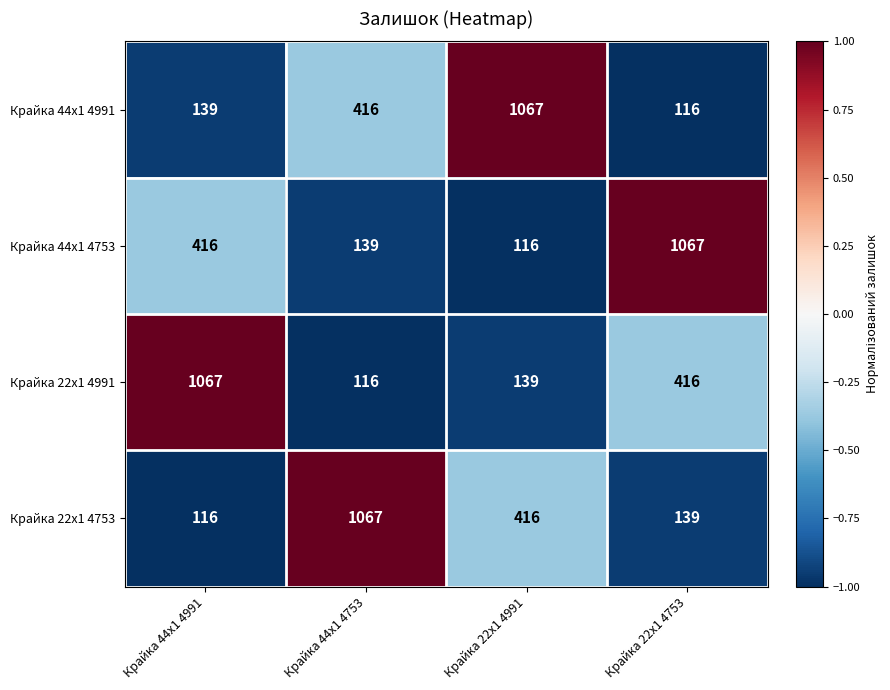

What is the difference between the second highest and minimum values in the Крайка 44x1 4753 series?

300